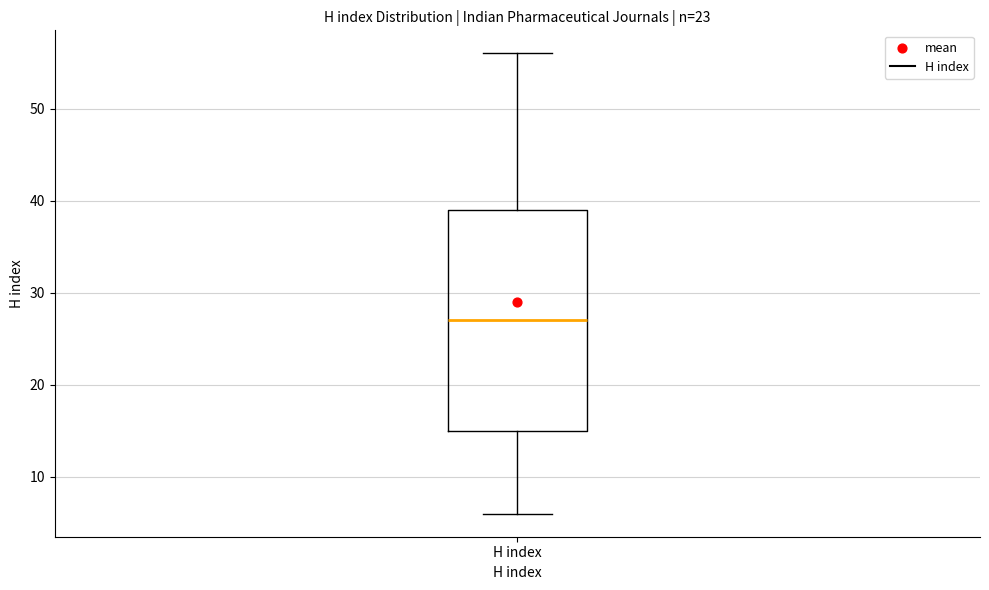

Read this box plot against the y-axis: the position of the median line, the range covered by the box, and the ends of both whiskers. The values are not printed on the chart, so give them approximately, as read against the axis.

median 27, box 15 to 39, whiskers 6 to 56